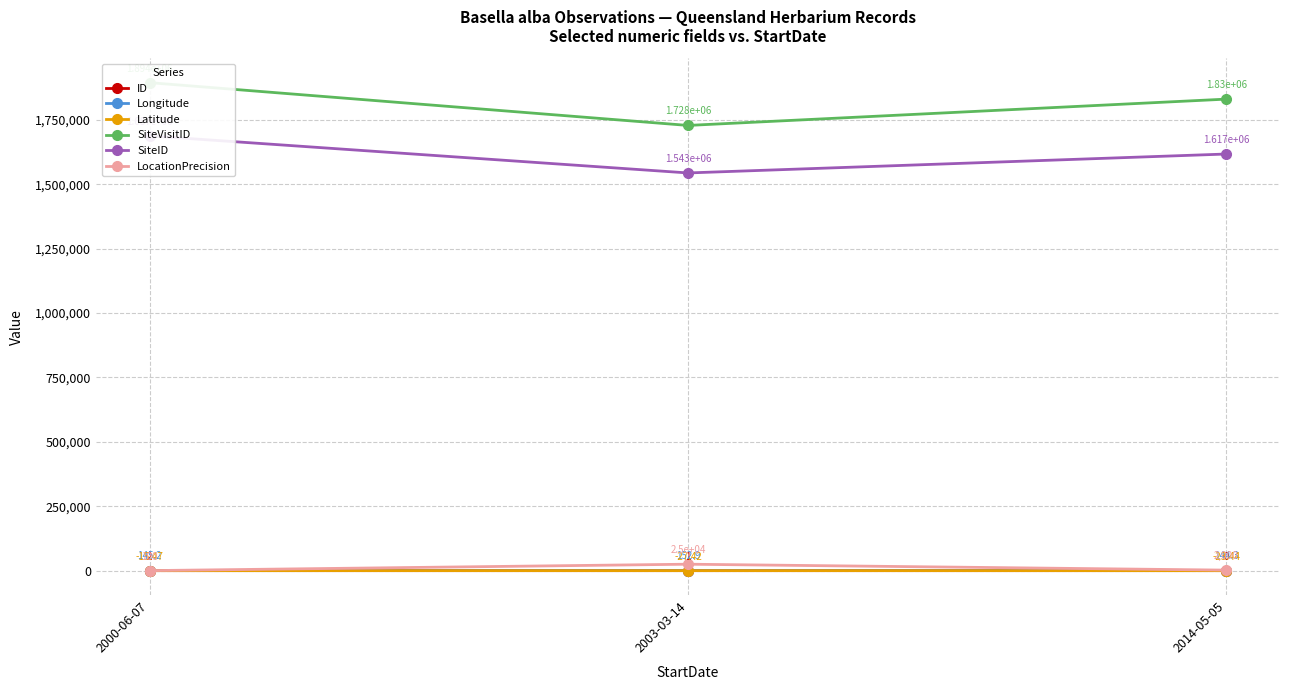

What is the total value across all series at 2014-05-05?

3449038.8